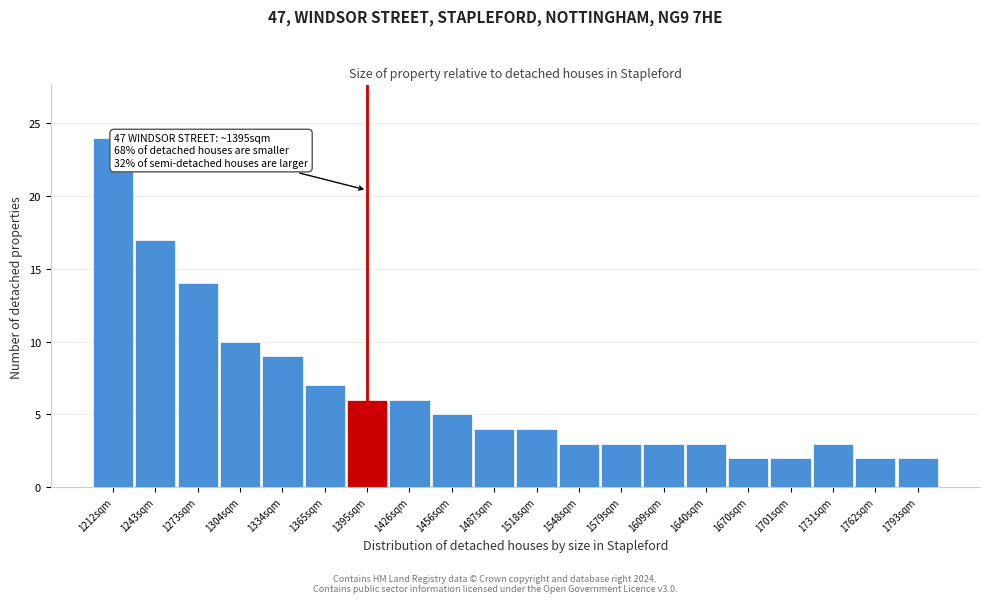

Reading left to right, what are all the values shown in this chart?

1212sqm=24	1243sqm=17	1273sqm=14	1304sqm=10	1334sqm=9	1365sqm=7	1395sqm=6	1426sqm=6	1456sqm=5	1487sqm=4	1518sqm=4	1548sqm=3	1579sqm=3	1609sqm=3	1640sqm=3	1670sqm=2	1701sqm=2	1731sqm=3	1762sqm=2	1793sqm=2